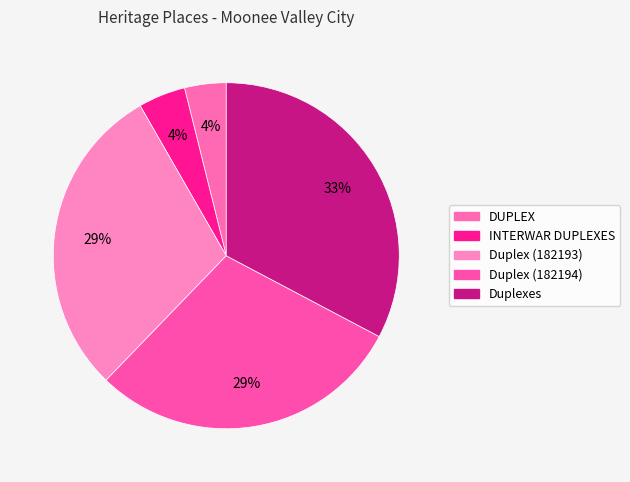

How many slices are in this pie chart?

5